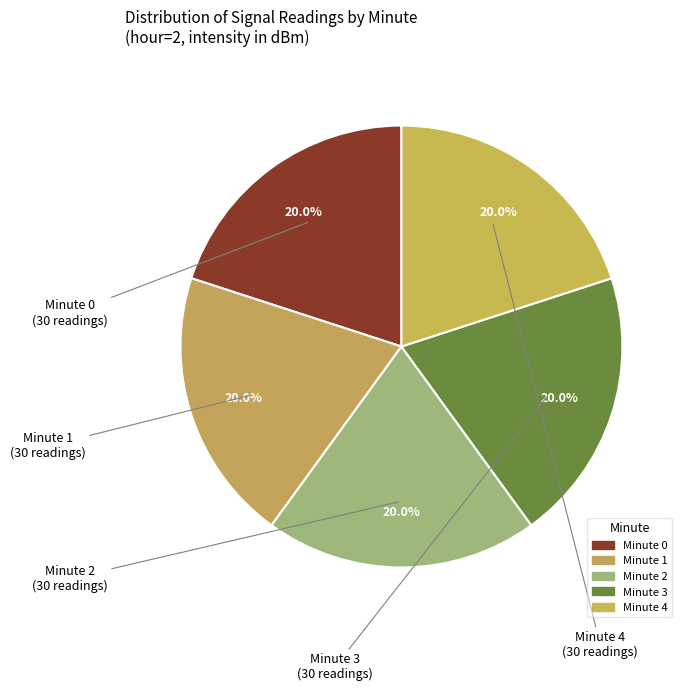

To the nearest percent, what is the average slice percentage?

20%